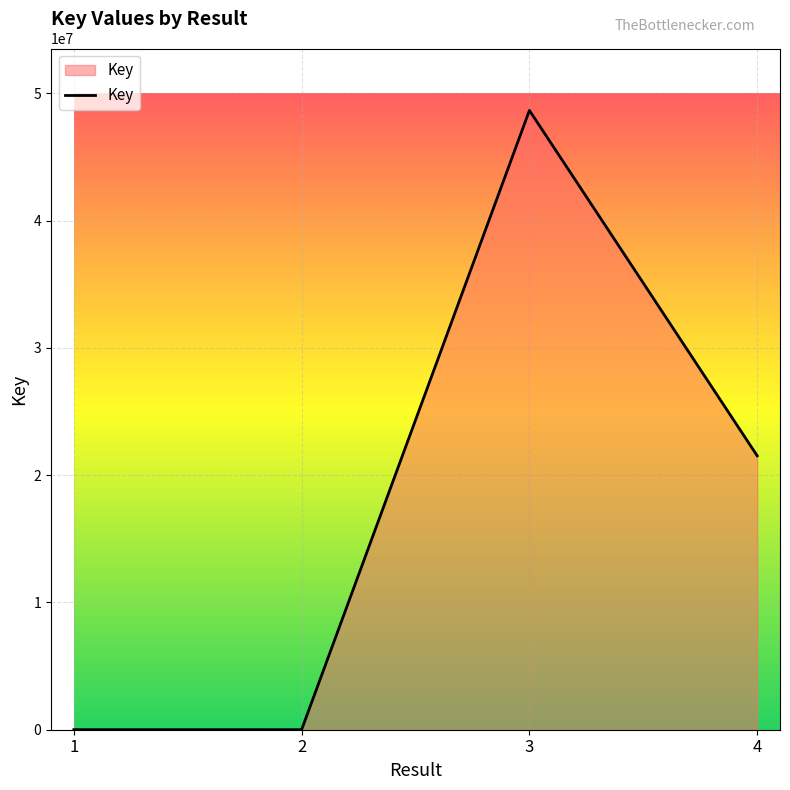

Between 1 and 3, which is larger?

3